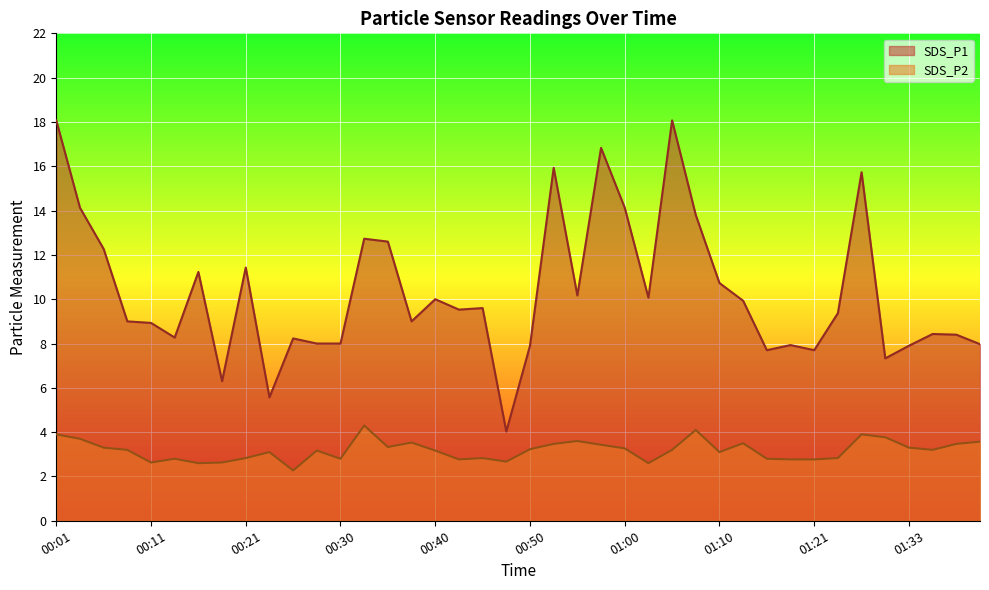

Which series changed the most between 00:03 and 00:38?

SDS_P1